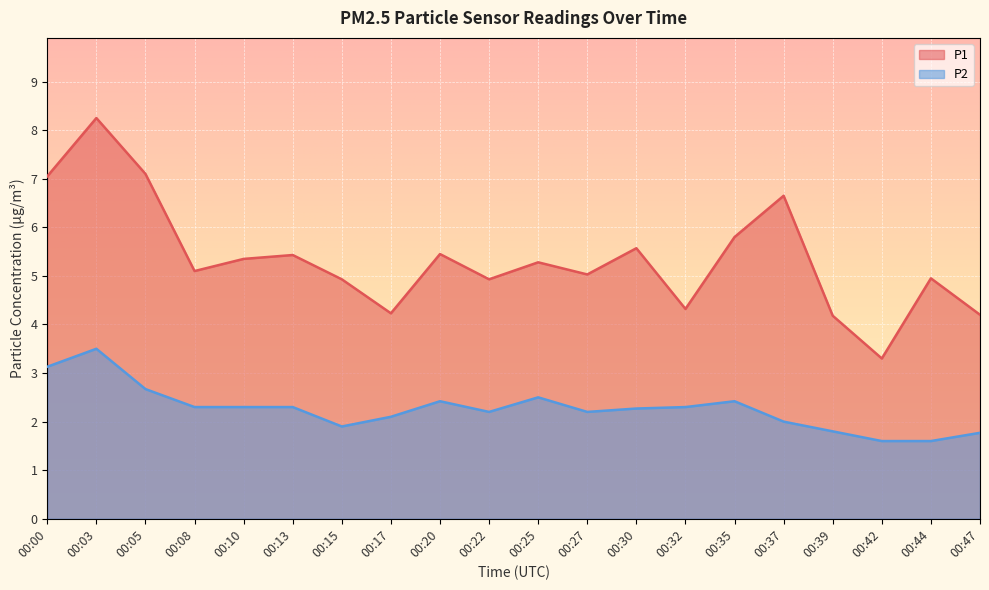

Which series has the largest range (max minus min)?

P1